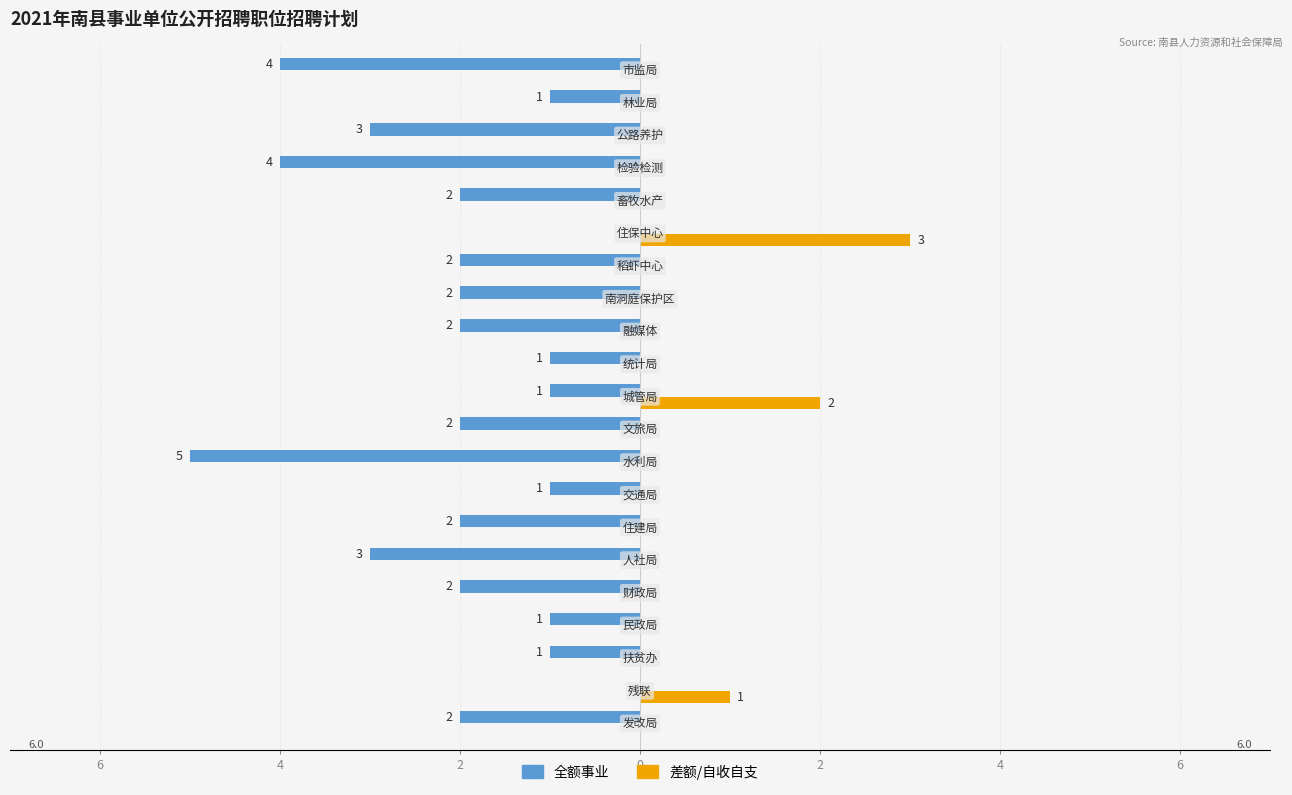

How many 差额/自收自支 values are between 0 and 1?

19